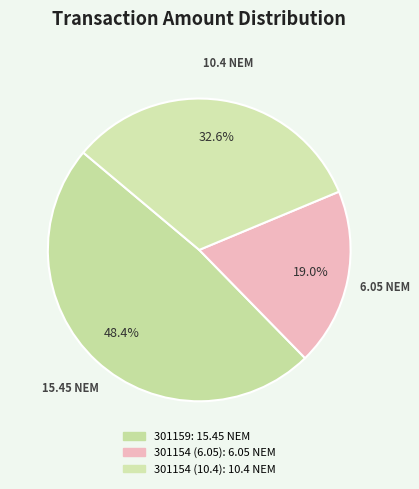

How many slices are in this pie chart?

3